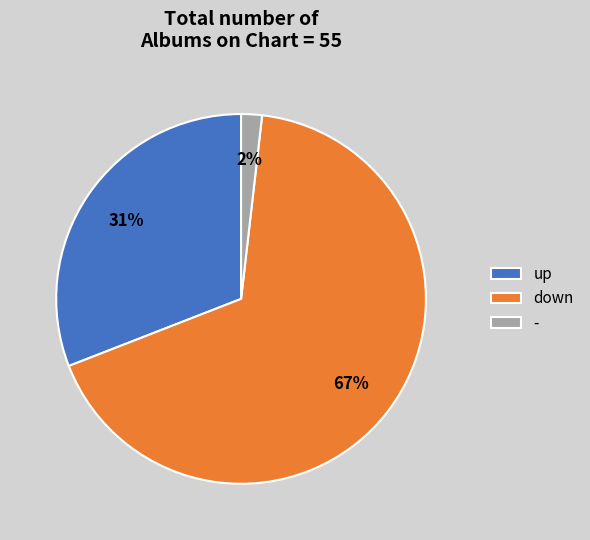

To the nearest percent, what portion does - represent?

2%